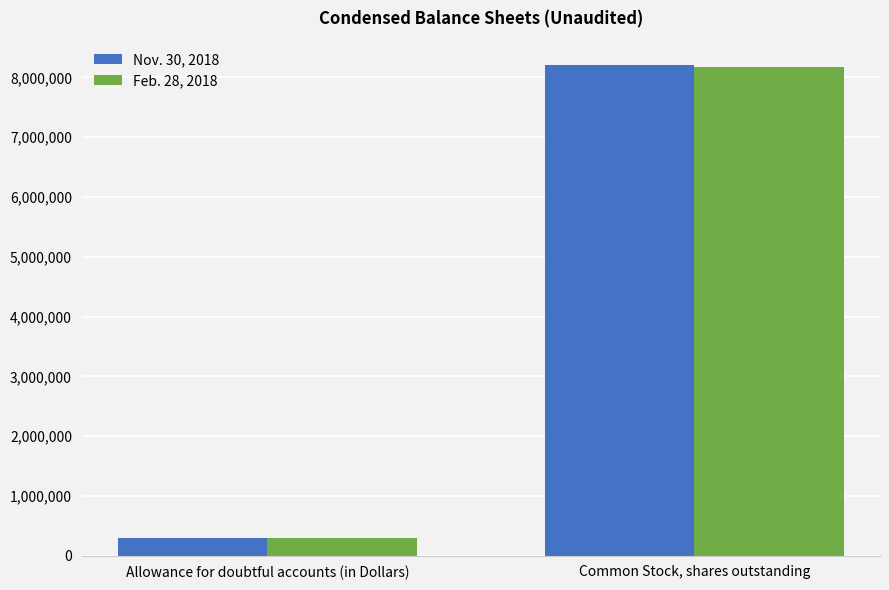

At which category is the sum across all series the highest?

Common Stock, shares outstanding